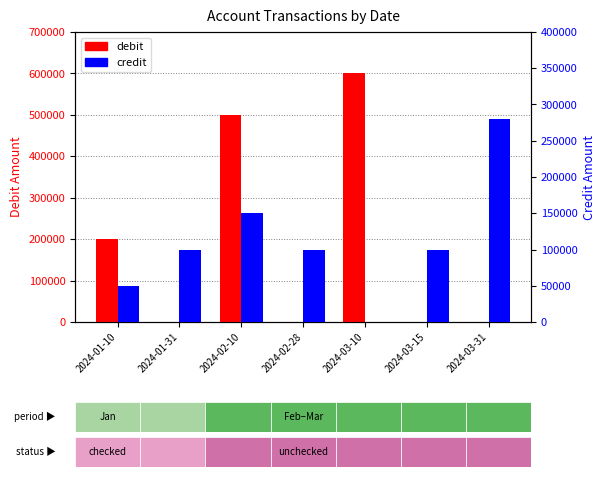

How many bars are there in total?

14